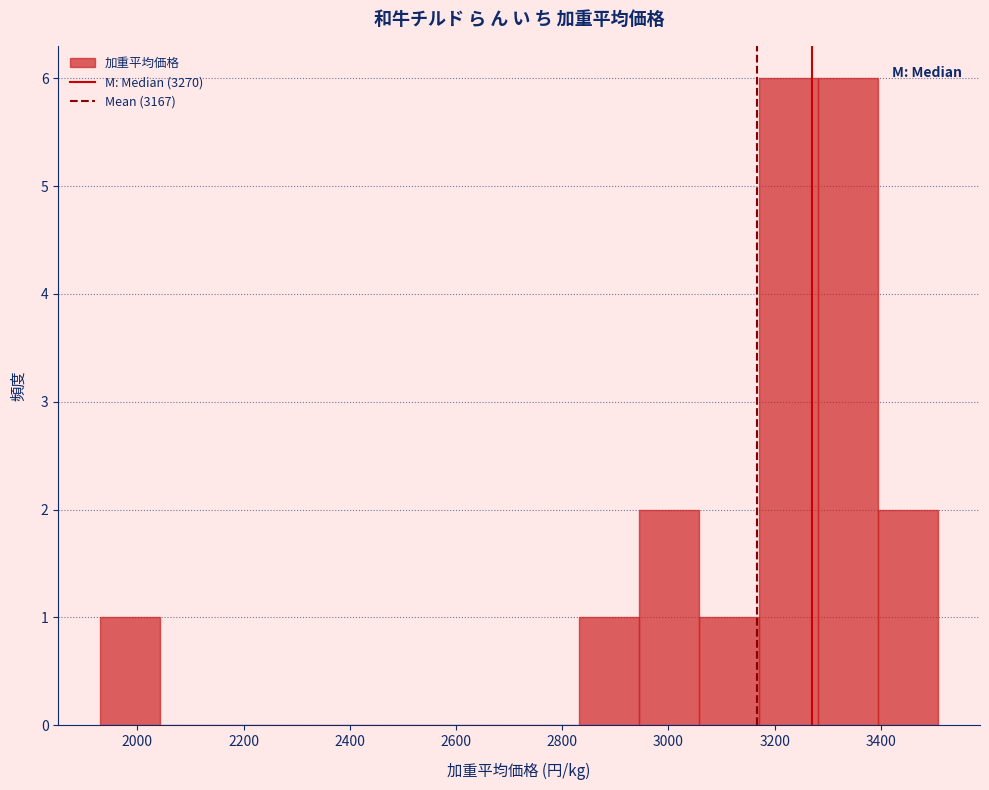

Reading left to right, list every bar in this chart as the range it spans on the x-axis followed by its height. Neither the bar edges nor the heights are printed on the chart, so give them approximately, as read against the axes.

1940 to 2040: 1
2040 to 2160: 0
2160 to 2260: 0
2260 to 2380: 0
2380 to 2500: 0
2500 to 2600: 0
2600 to 2720: 0
2720 to 2840: 0
2840 to 2940: 1
2940 to 3060: 2
3060 to 3160: 1
3160 to 3280: 6
3280 to 3400: 6
3400 to 3500: 2